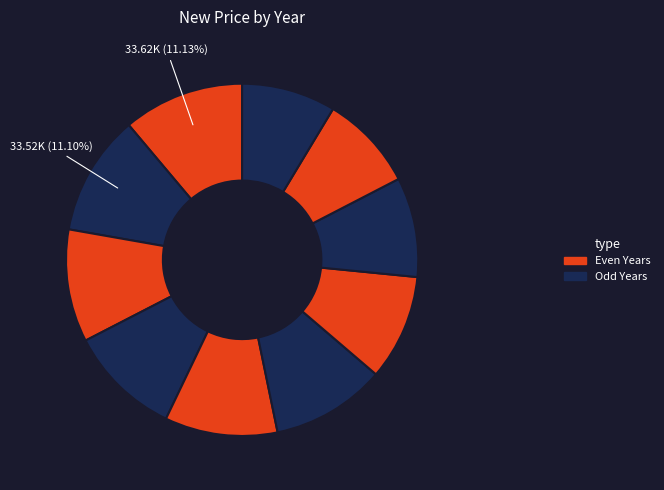

How many slices are in this pie chart?

10